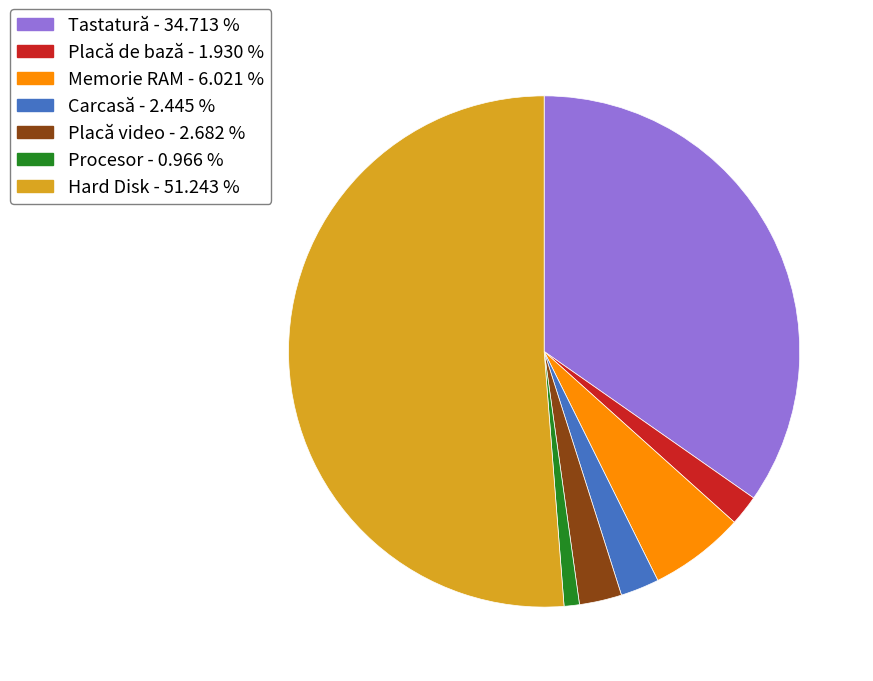

Does any single category account for the majority?

Yes